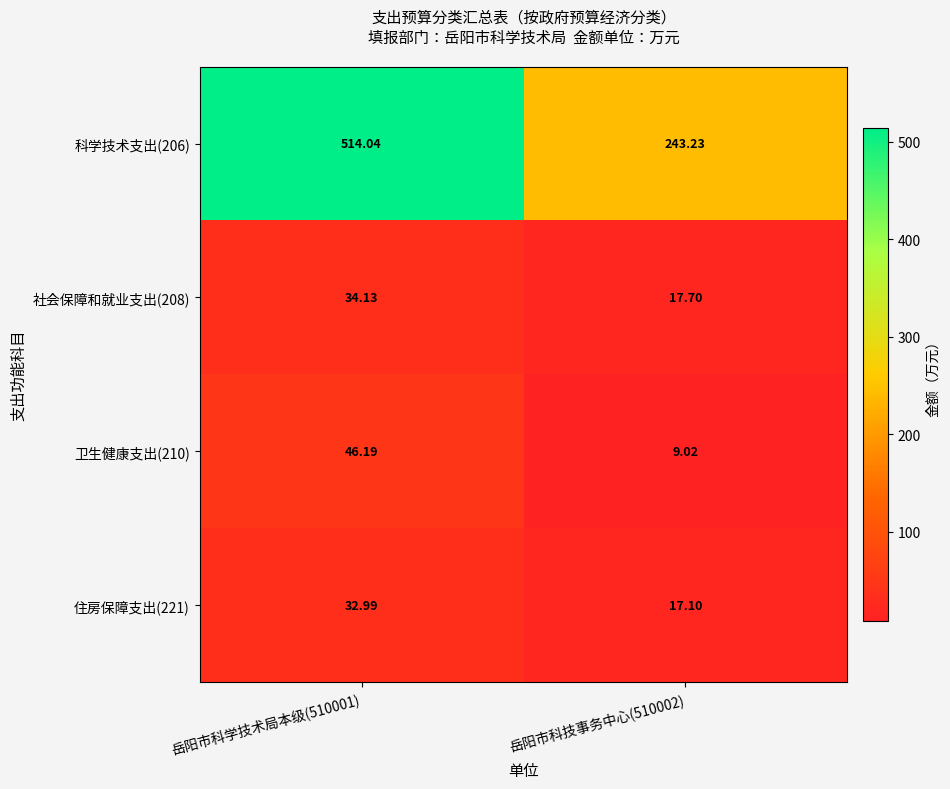

Is the value of 住房保障支出(221) at 岳阳市科学技术局本级(510001) greater than the value of 社会保障和就业支出(208) at 岳阳市科技事务中心(510002)?

Yes